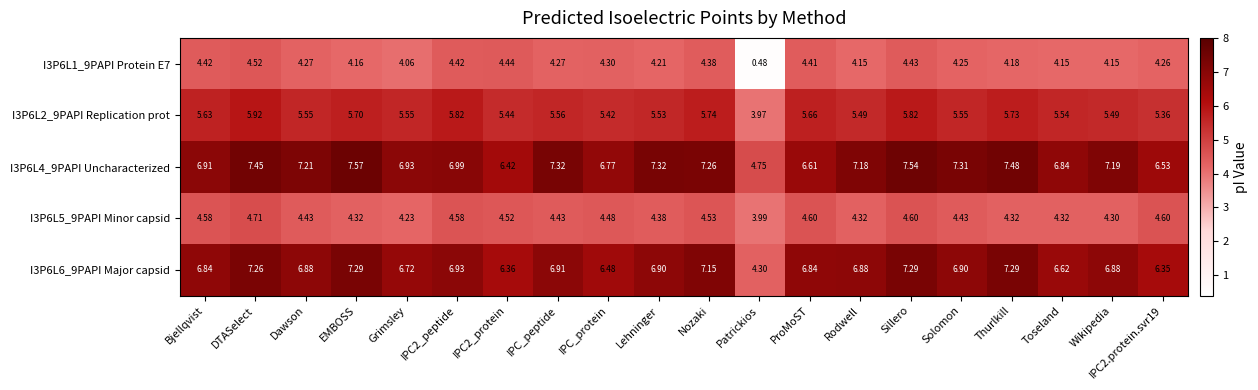

Which category has the lowest value in the I3P6L5_9PAPI Minor capsid series?

Patrickios